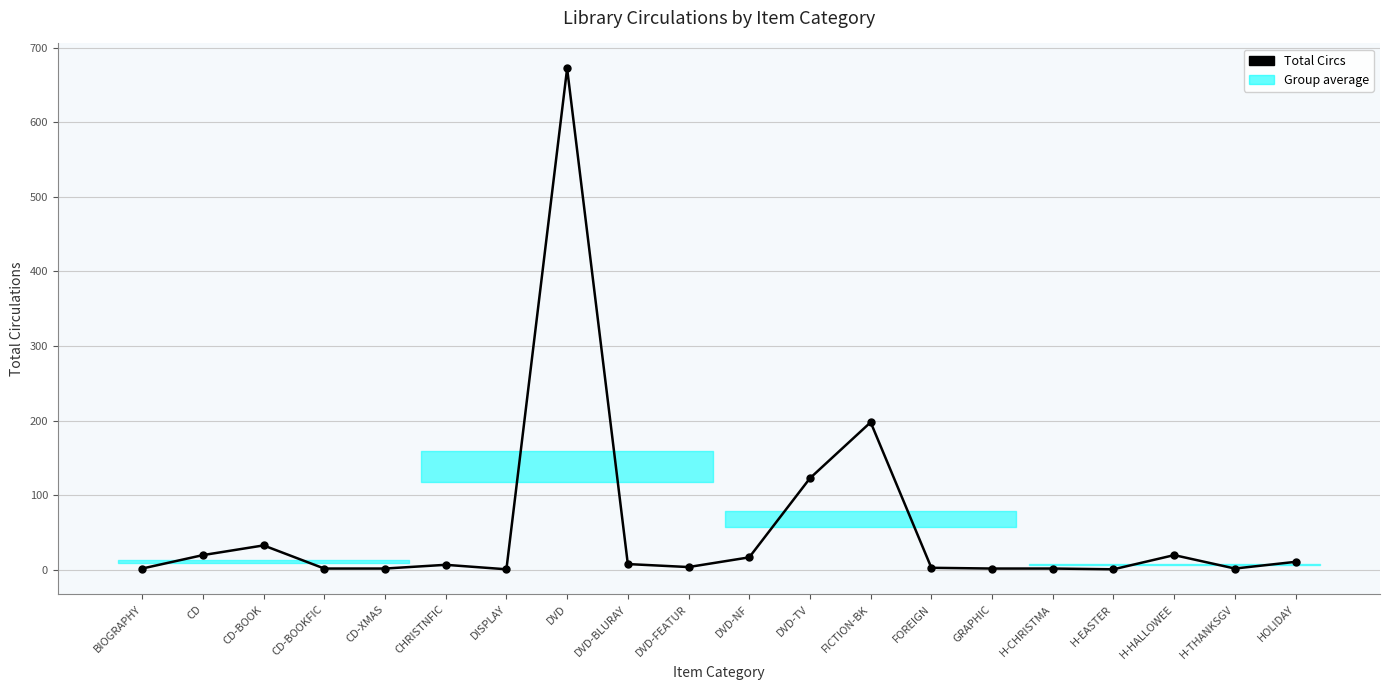

Rank the categories by value from highest to lowest.

DVD, FICTION-BK, DVD-TV, CD-BOOK, CD, H-HALLOWEE, DVD-NF, HOLIDAY, DVD-BLURAY, CHRISTNFIC, DVD-FEATUR, FOREIGN, BIOGRAPHY, CD-BOOKFIC, CD-XMAS, GRAPHIC, H-CHRISTMA, H-THANKSGV, DISPLAY, H-EASTER